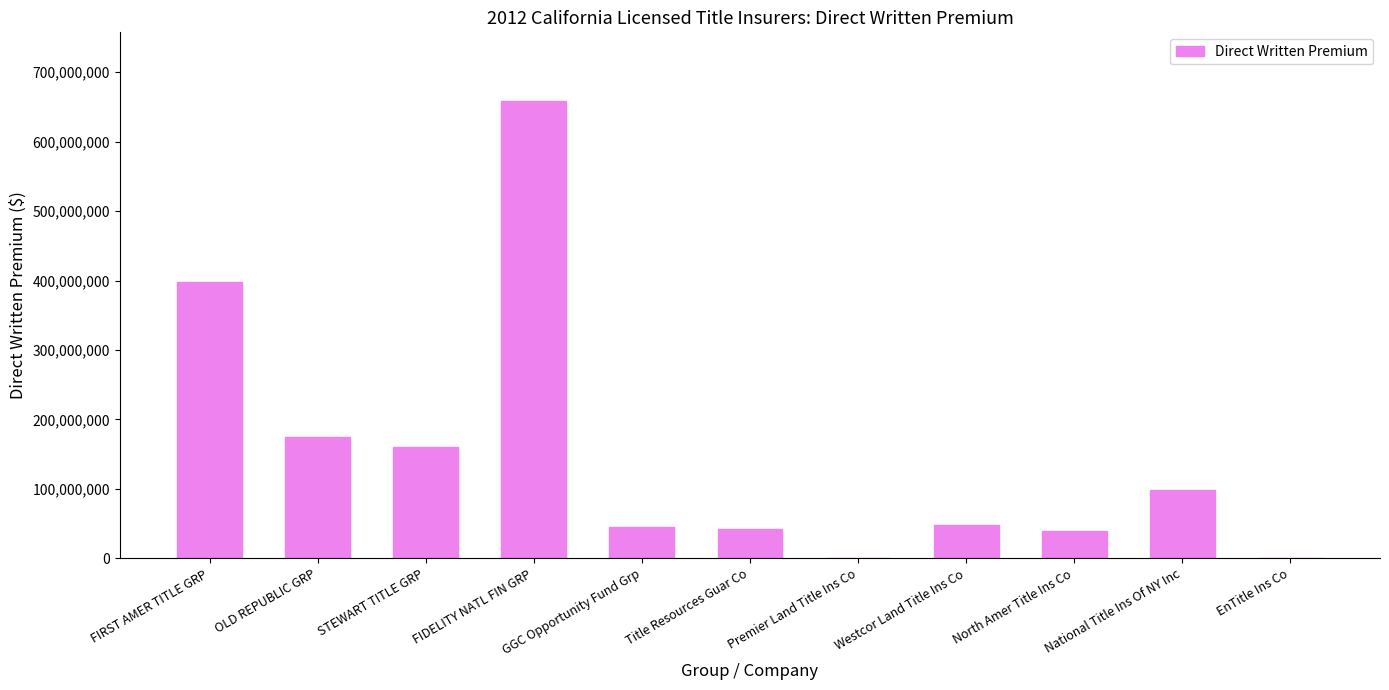

What is the sum of the values at FIRST AMER TITLE GRP and National Title Ins Of NY Inc?

495853381